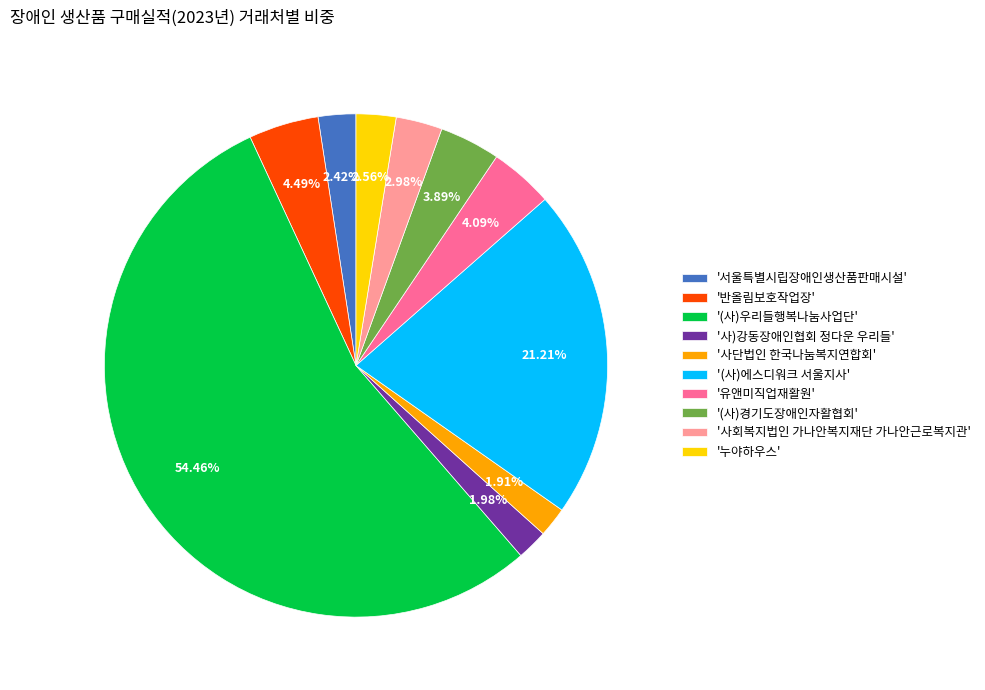

To the nearest percent, what is the average slice percentage?

10%